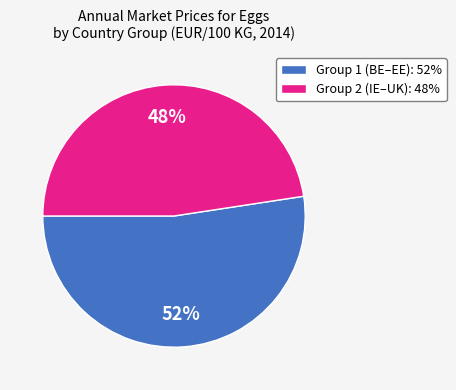

Is it true that Group 2 (IE–UK): 48% is 42% of the pie?

False